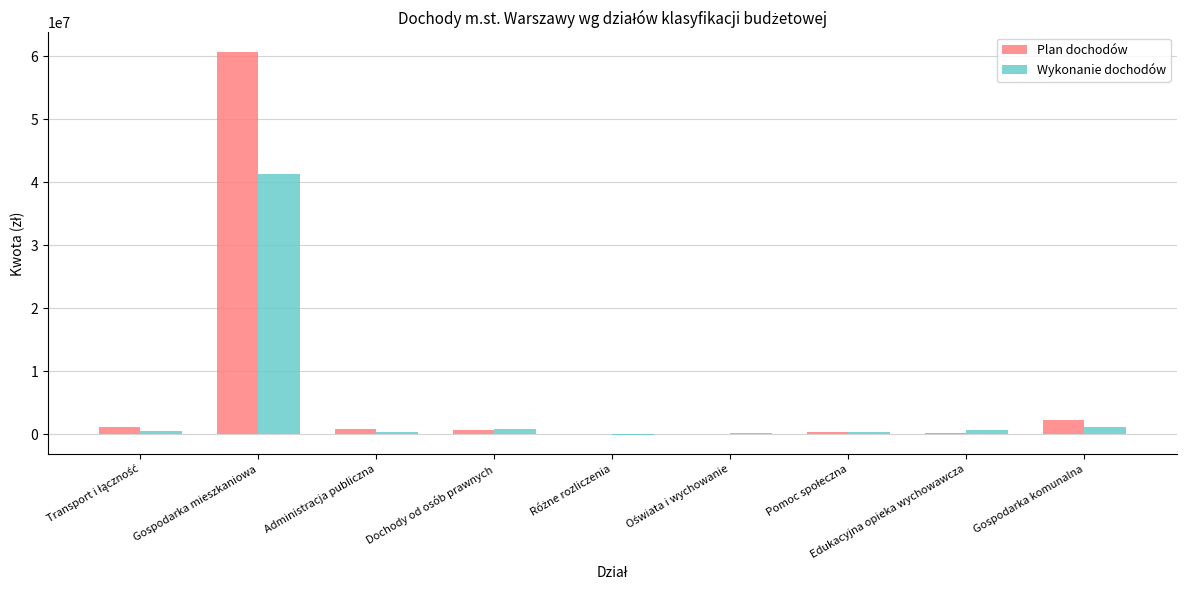

Is it true that Wykonanie dochodów equals 41270045.6 at Gospodarka mieszkaniowa?

True